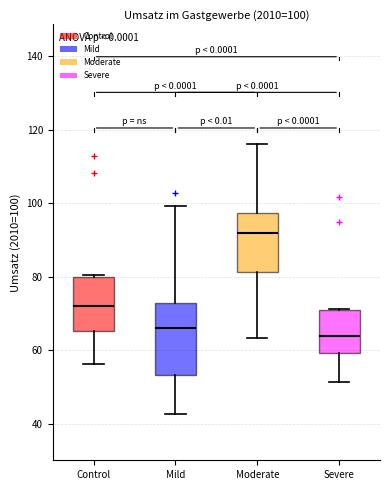

Which box's median line is the lowest?

Severe